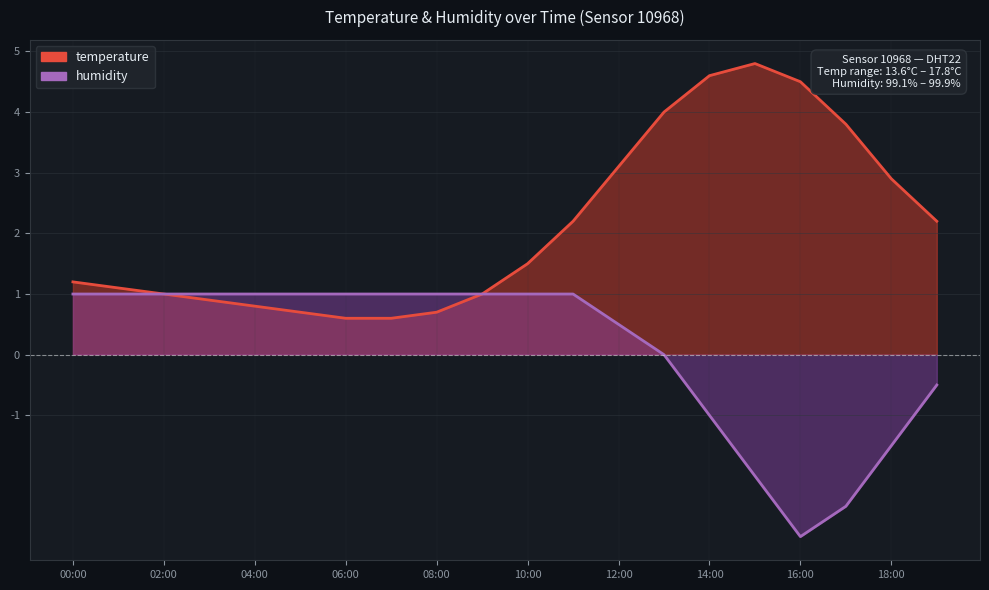

Reading right to left, transcribe all the data shown in this chart.

temperature: 19:00=2.2	18:00=2.9	17:00=3.8	16:00=4.5	15:00=4.8	14:00=4.6	13:00=4.0	12:00=3.1	11:00=2.2	10:00=1.5	09:00=1.0	08:00=0.7	07:00=0.6	06:00=0.6	05:00=0.7	04:00=0.8	03:00=0.9	02:00=1.0	01:00=1.1	00:00=1.2
humidity: 19:00=-0.5	18:00=-1.5	17:00=-2.5	16:00=-3.0	15:00=-2.0	14:00=-1.0	13:00=0.0	12:00=0.5	11:00=1.0	10:00=1.0	09:00=1.0	08:00=1.0	07:00=1.0	06:00=1.0	05:00=1.0	04:00=1.0	03:00=1.0	02:00=1.0	01:00=1.0	00:00=1.0